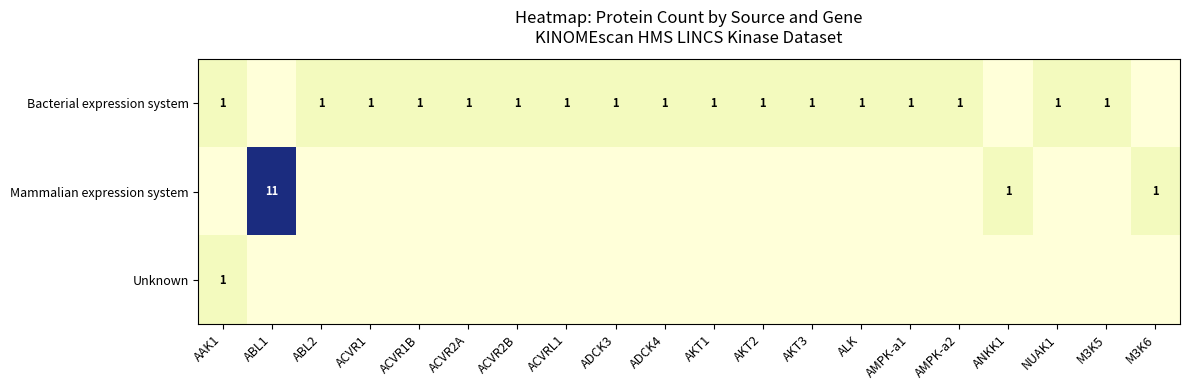

What is the total value across all series at ACVR1B?

1